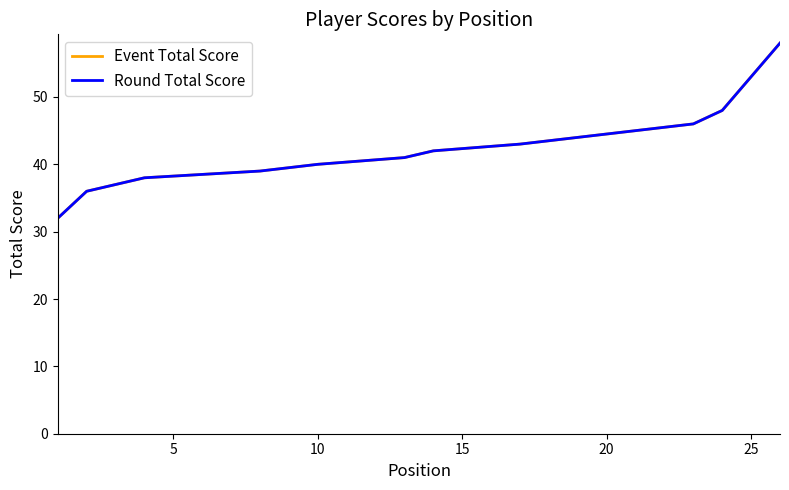

What is the minimum value shown in the chart?

32